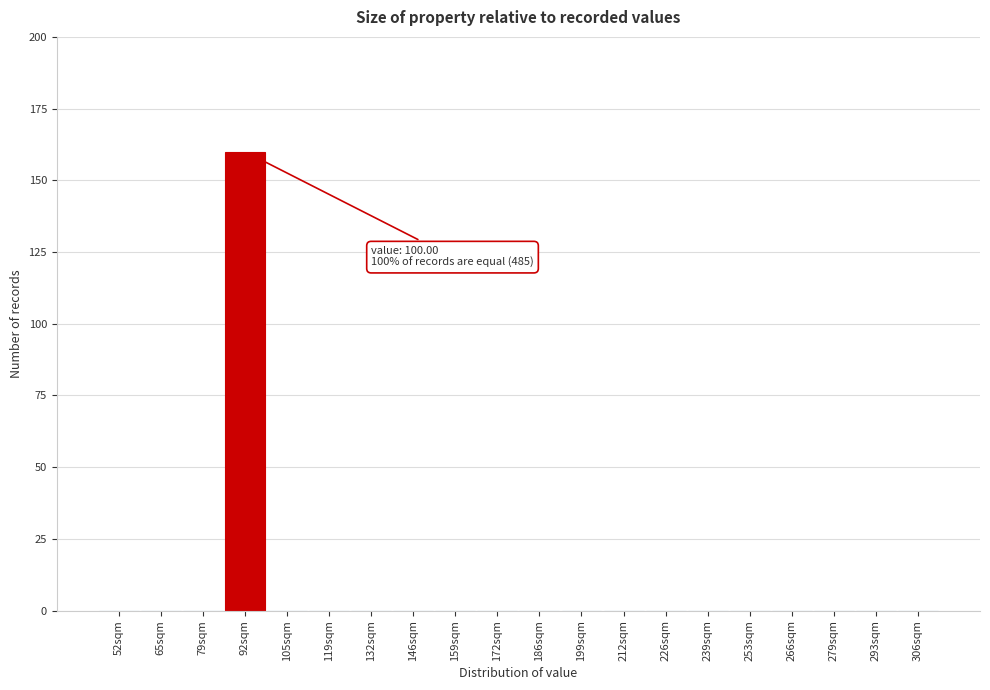

Reading left to right, transcribe all the data shown in this chart.

52sqm=0	65sqm=0	79sqm=0	92sqm=160	105sqm=0	119sqm=0	132sqm=0	146sqm=0	159sqm=0	172sqm=0	186sqm=0	199sqm=0	212sqm=0	226sqm=0	239sqm=0	253sqm=0	266sqm=0	279sqm=0	293sqm=0	306sqm=0